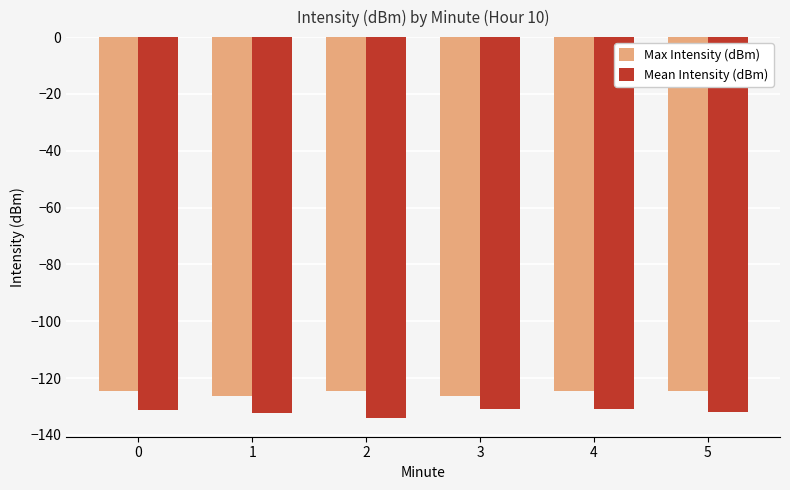

Is it true that Max Intensity (dBm) equals -38.2 at 1?

False